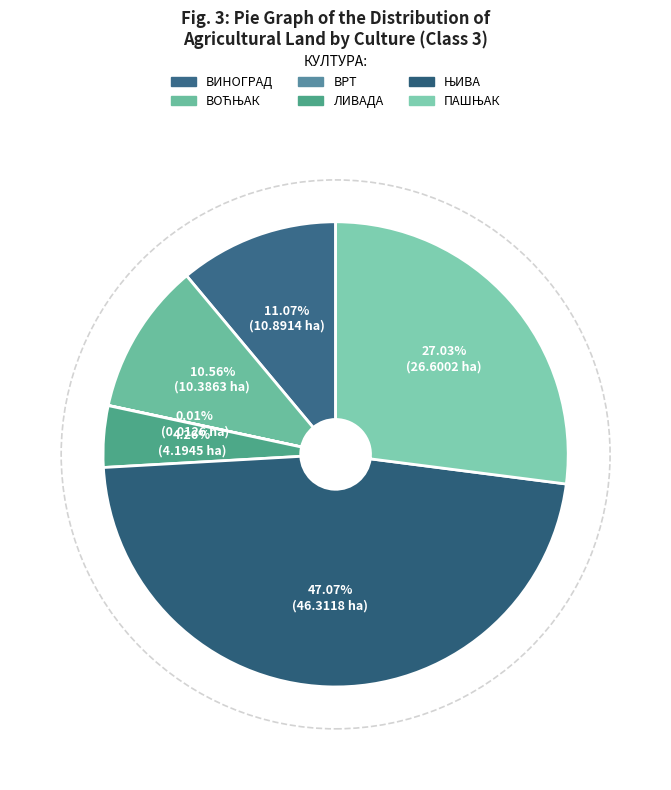

Count the number of slices in the pie.

6